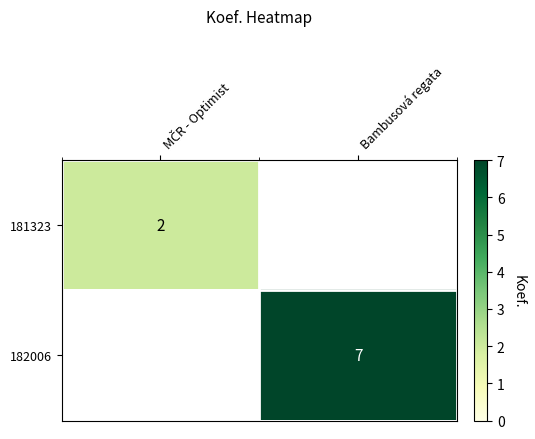

True or false: 182006 has a value of 7 at Bambusová regata.

True